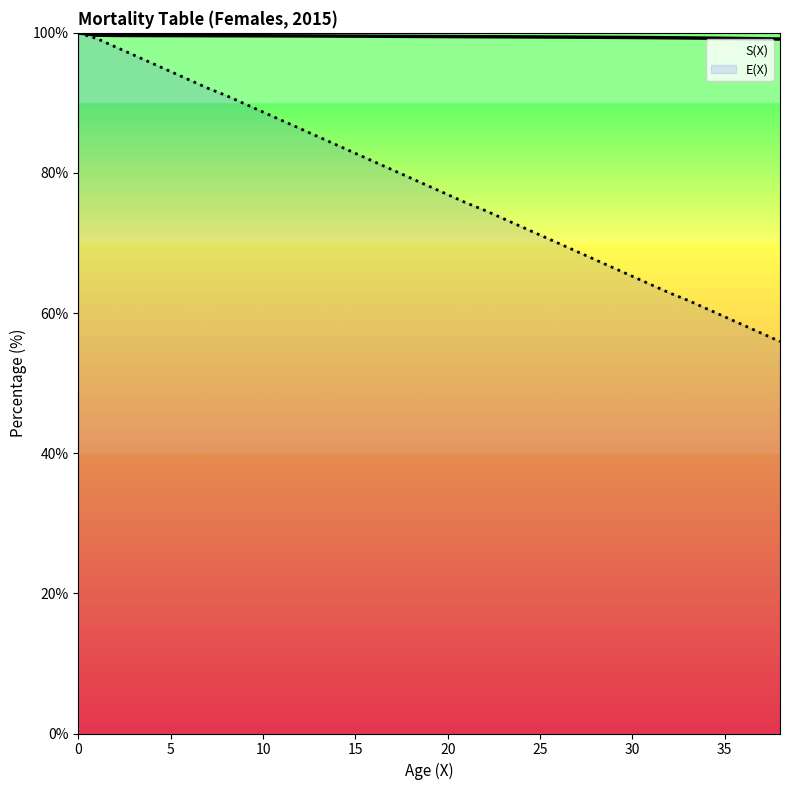

The E(X) series shows 37.8 at 31. True or false?

False